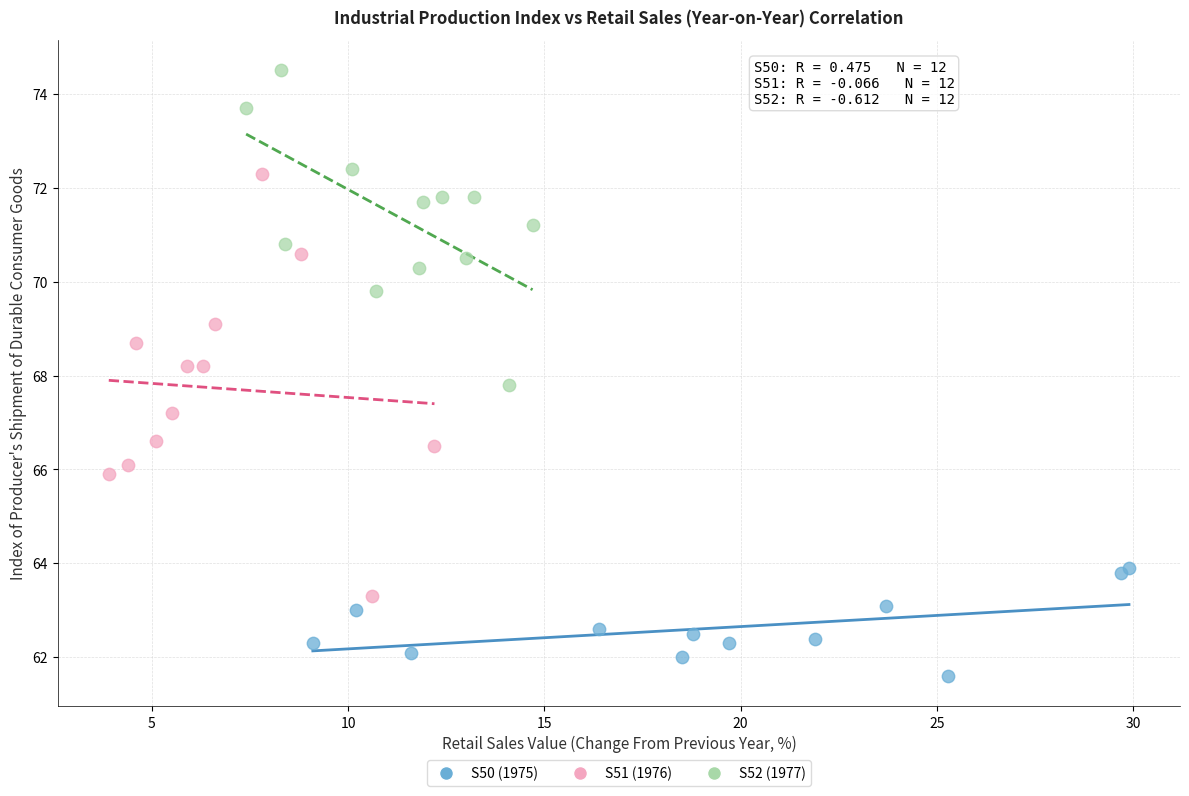

Which series reaches the maximum Y coordinate?

S52 (1977)